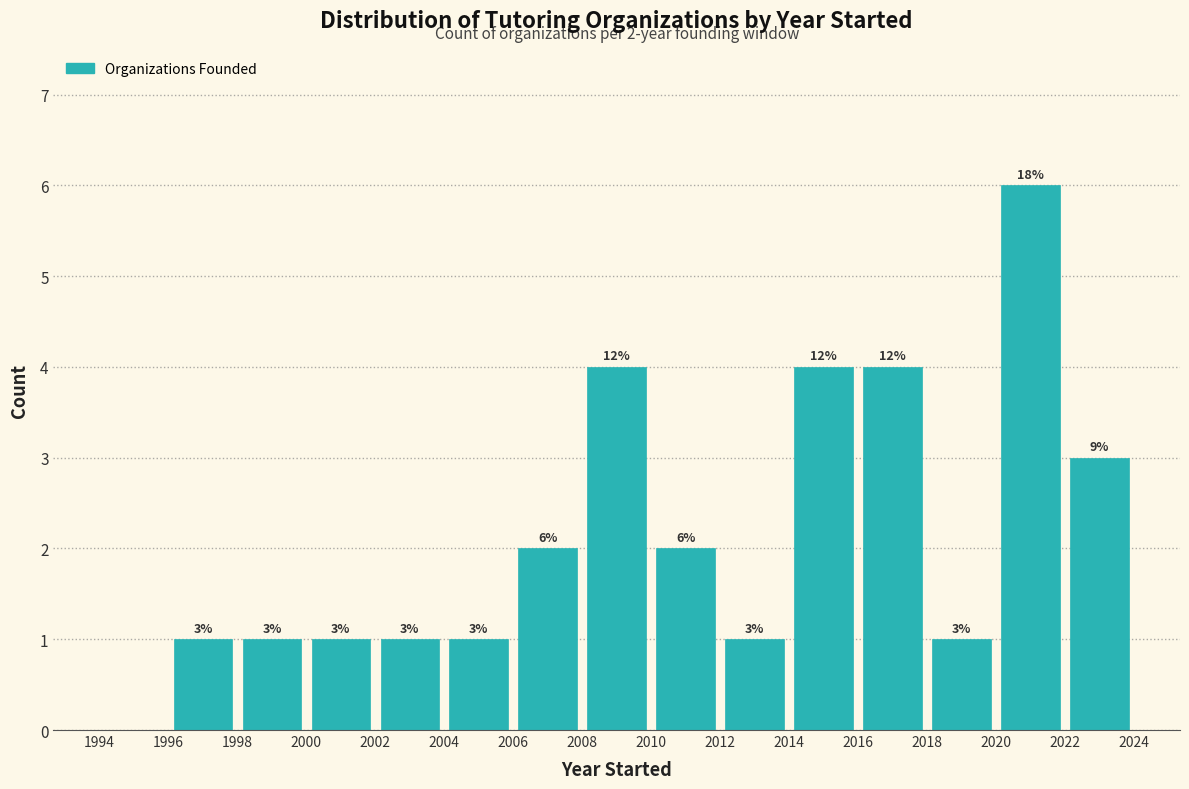

Which range on the x-axis has the tallest bar?

2020 to 2022